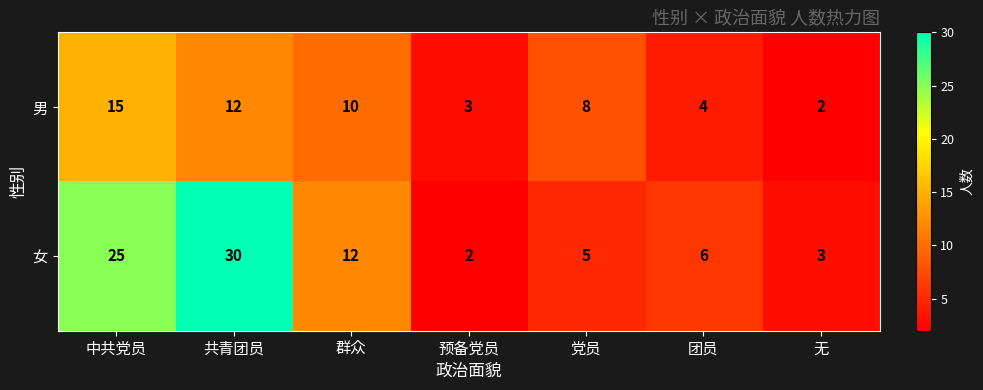

Which series has the largest total across all categories?

女